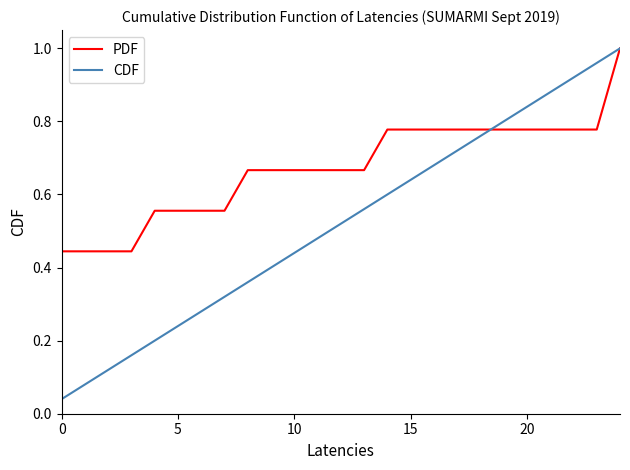

List the series in order of their overall mean, lowest first.

CDF, PDF